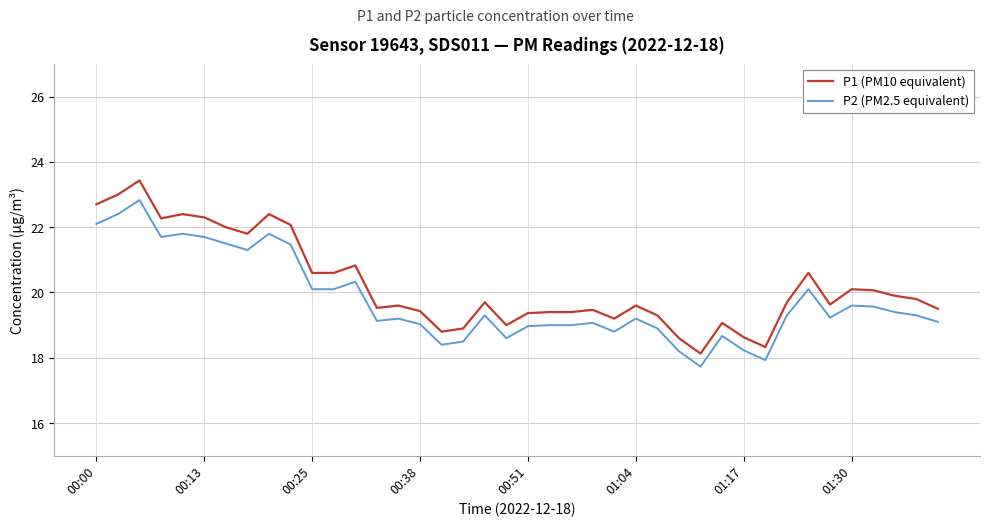

What is the lowest value of the P1 (PM10 equivalent) series?

18.1